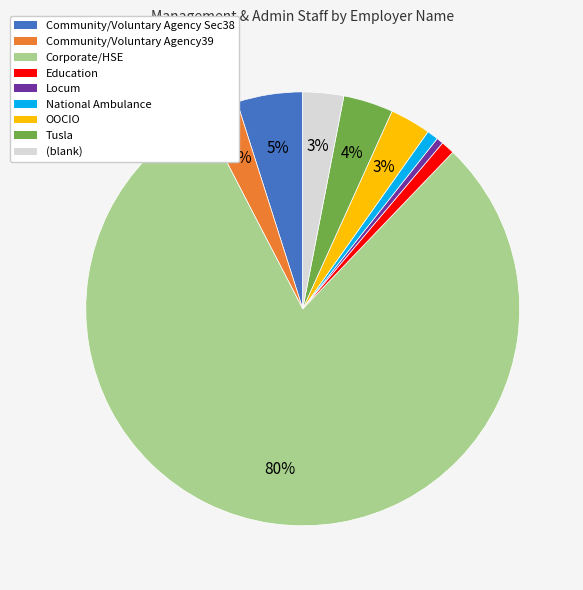

To the nearest percent, what percentage of the pie is (blank)?

3%